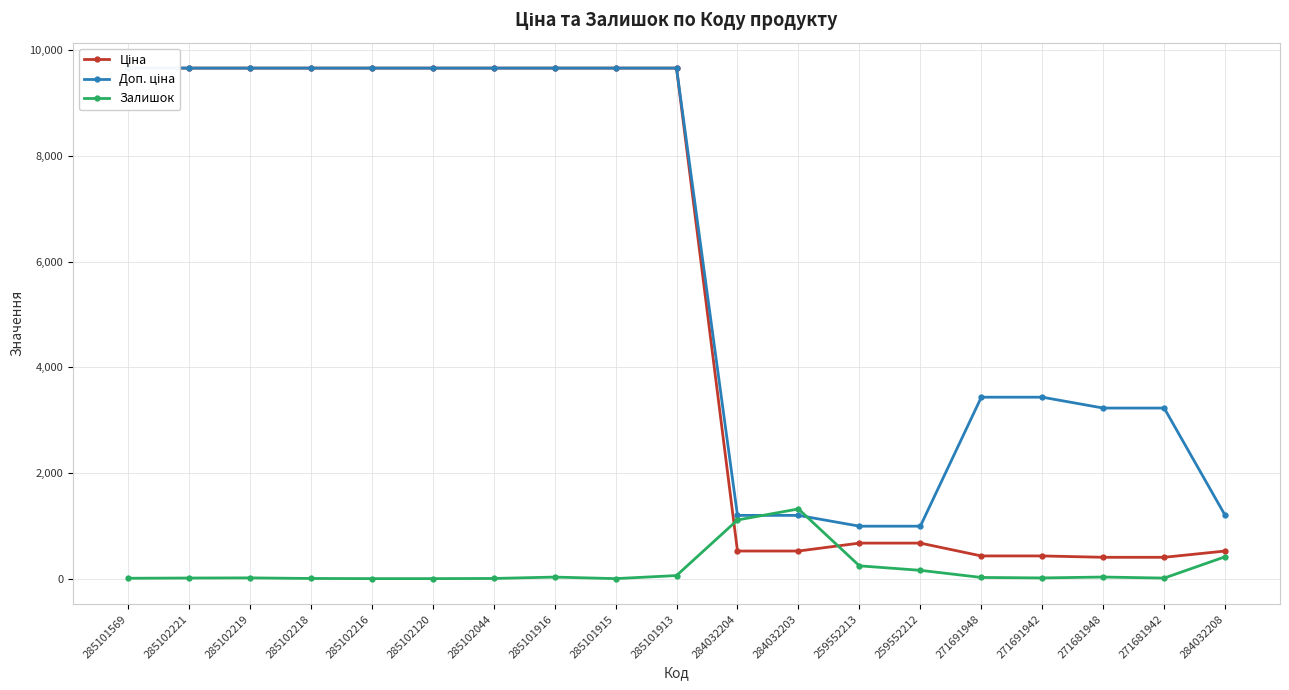

What is the label of the 19th point from the right?

285101569